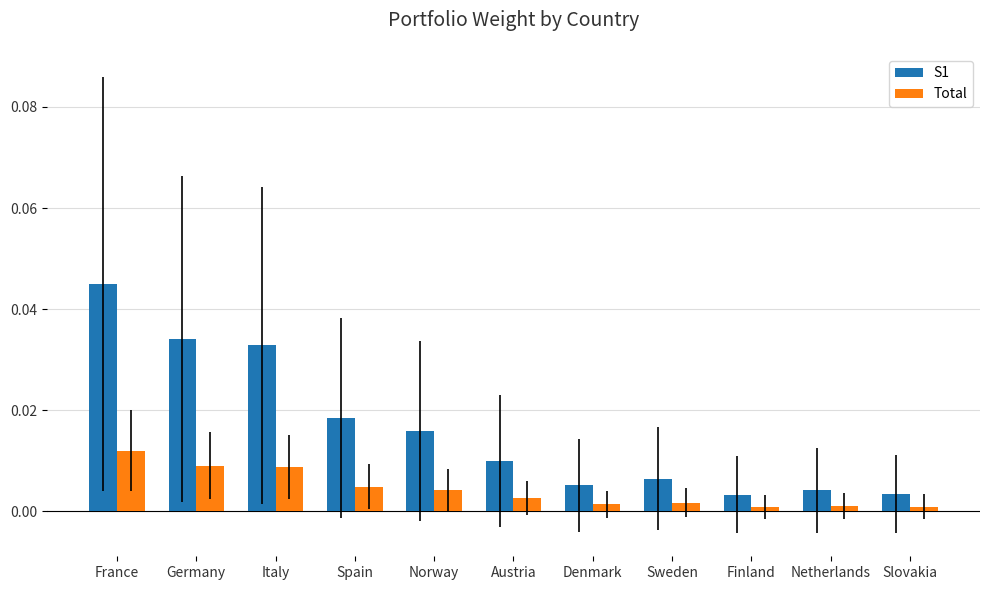

Which series has the largest range (max minus min)?

S1